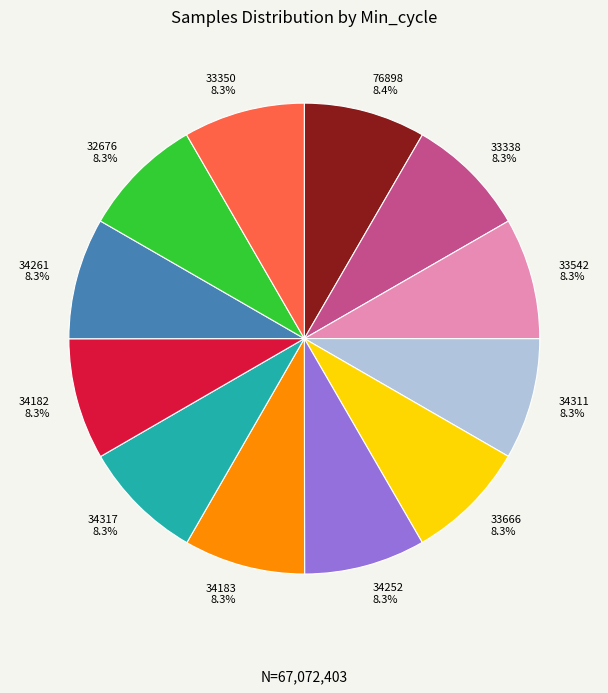

What is the ratio of the value at 76898 to the value at 33338?

1.0